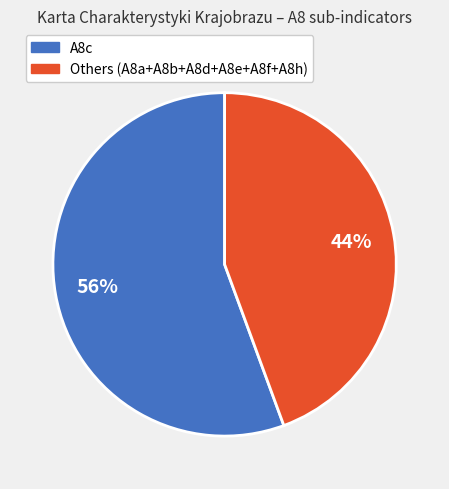

Is there any slice that represents more than half of the pie?

Yes